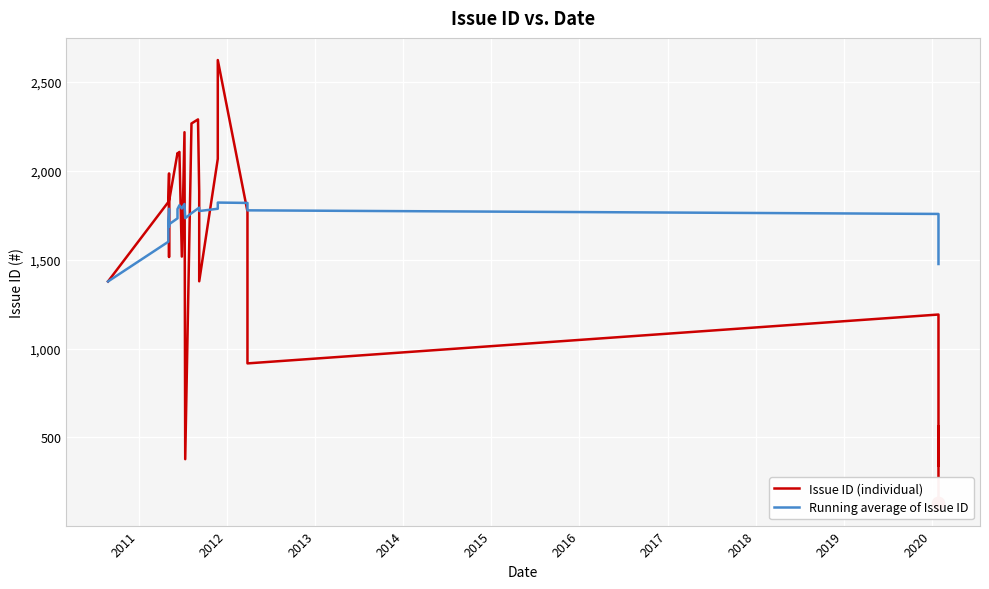

Rank the series by their maximum value, from highest to lowest.

Issue ID (individual), Running average of Issue ID